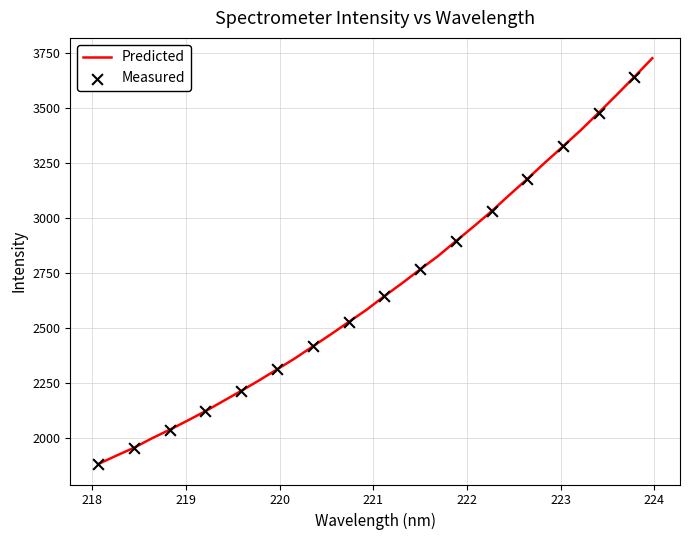

What is the smallest value displayed?

1879.5